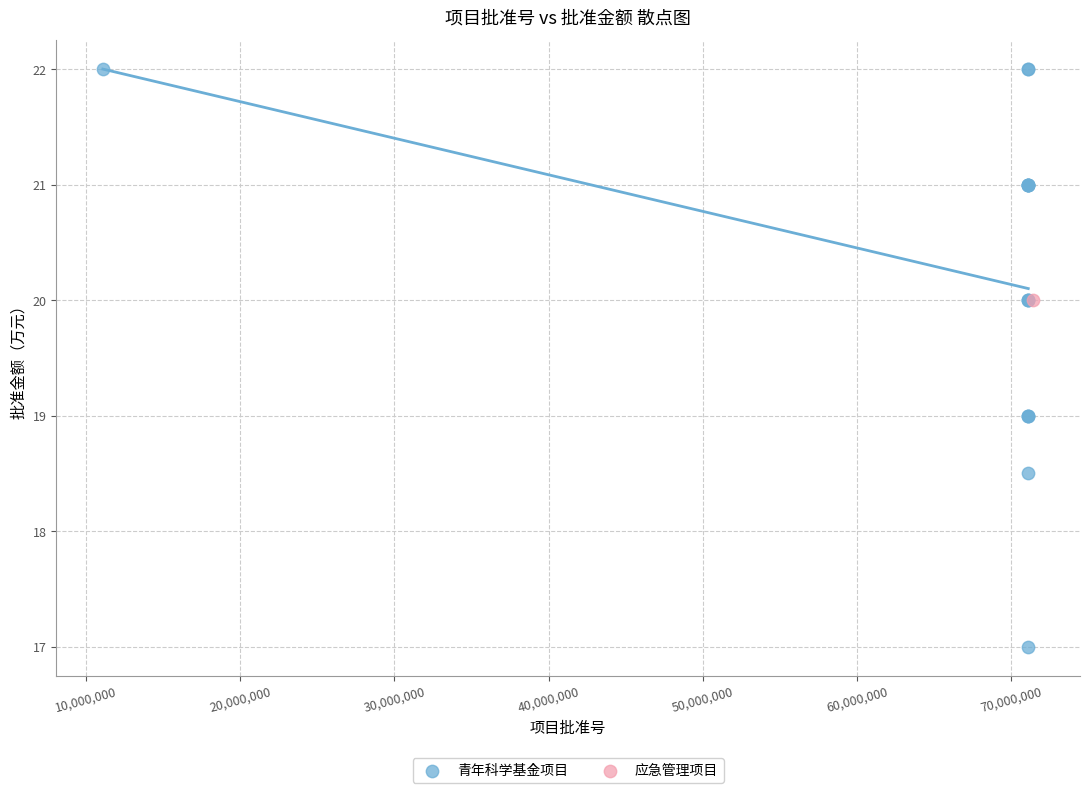

What are all the series names shown in the legend?

青年科学基金项目, 应急管理项目